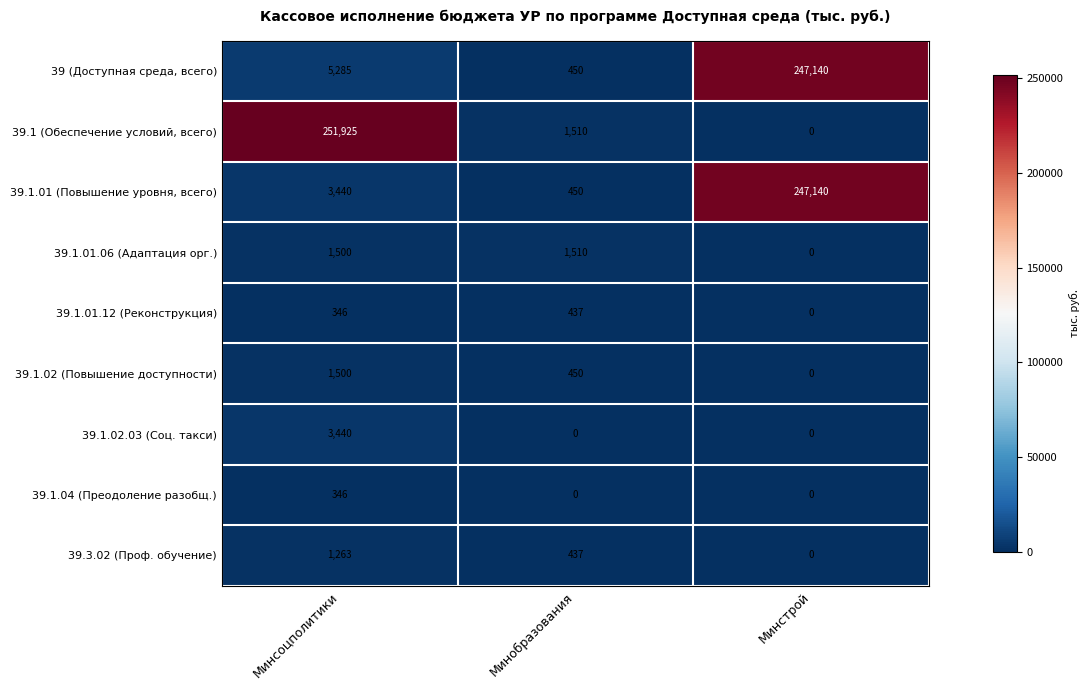

List the labels in order of 39.1.02 (Повышение доступности) value, largest first.

Минсоцполитики, Минобразования, Минстрой